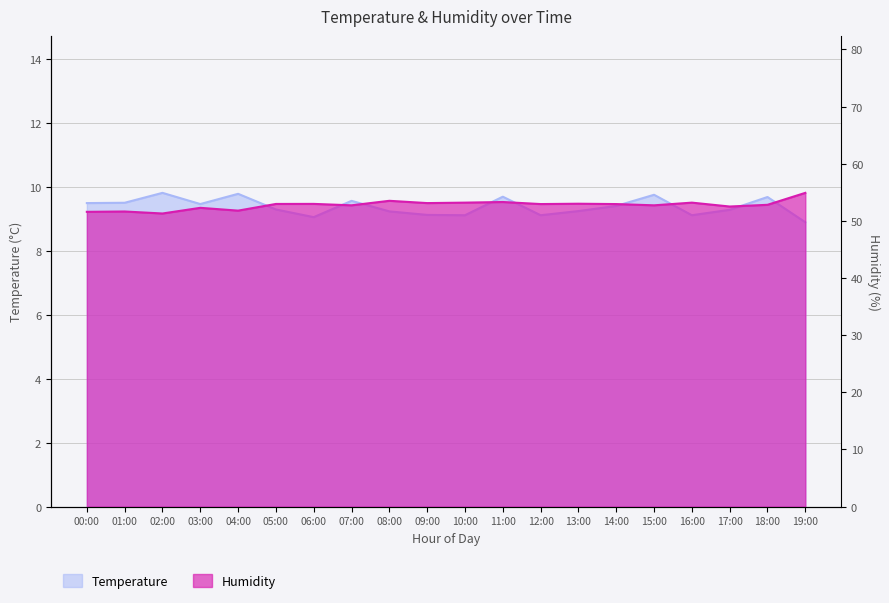

How many data points in Humidity are above 52?

16